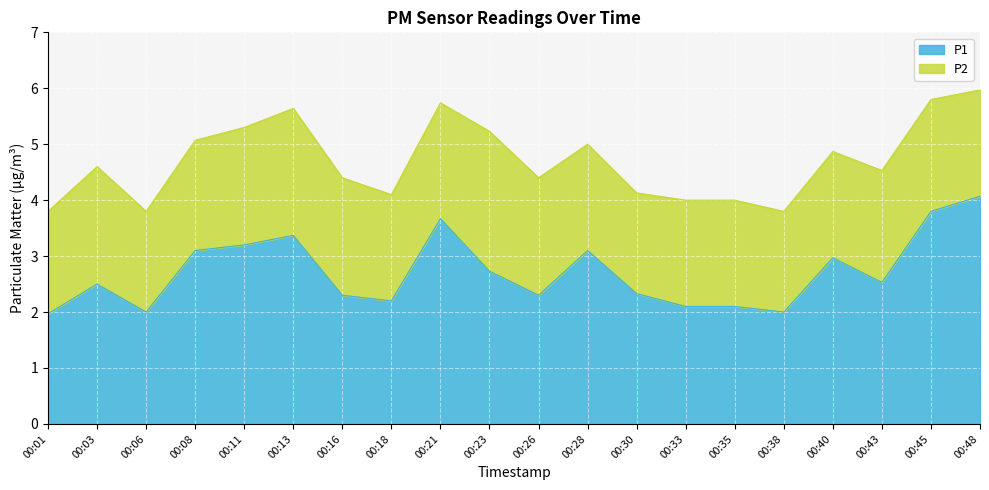

What is the change in value from 00:23 to 00:30?

-0.4